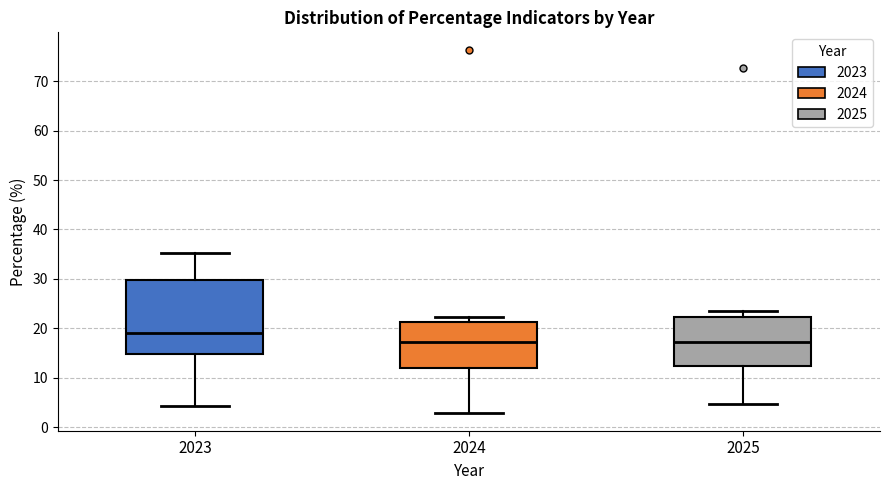

Reading left to right, read every box against the y-axis: the position of its median line, the range the box covers, and the ends of its whiskers. The values are not printed on the chart, so give them approximately, as read against the axis.

2023: median 19, box 15 to 30, whiskers 4 to 35
2024: median 17, box 12 to 21, whiskers 3 to 22
2025: median 17, box 12 to 22, whiskers 5 to 23